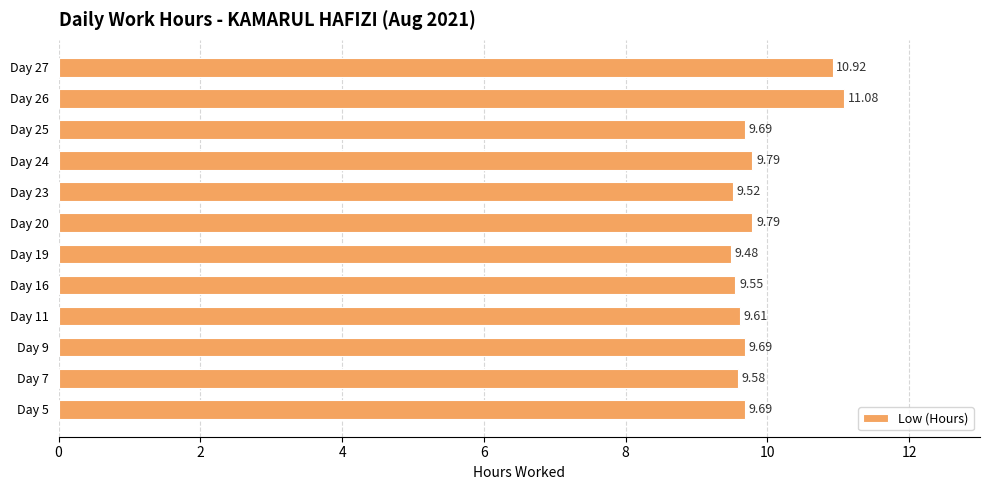

What is the sum of the values at Day 27 and Day 26?

22.0